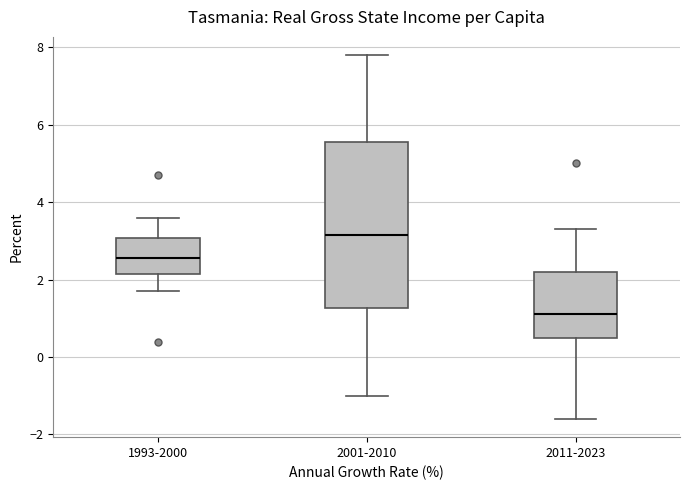

Which box is the tallest, from its lower edge to its upper edge?

2001-2010